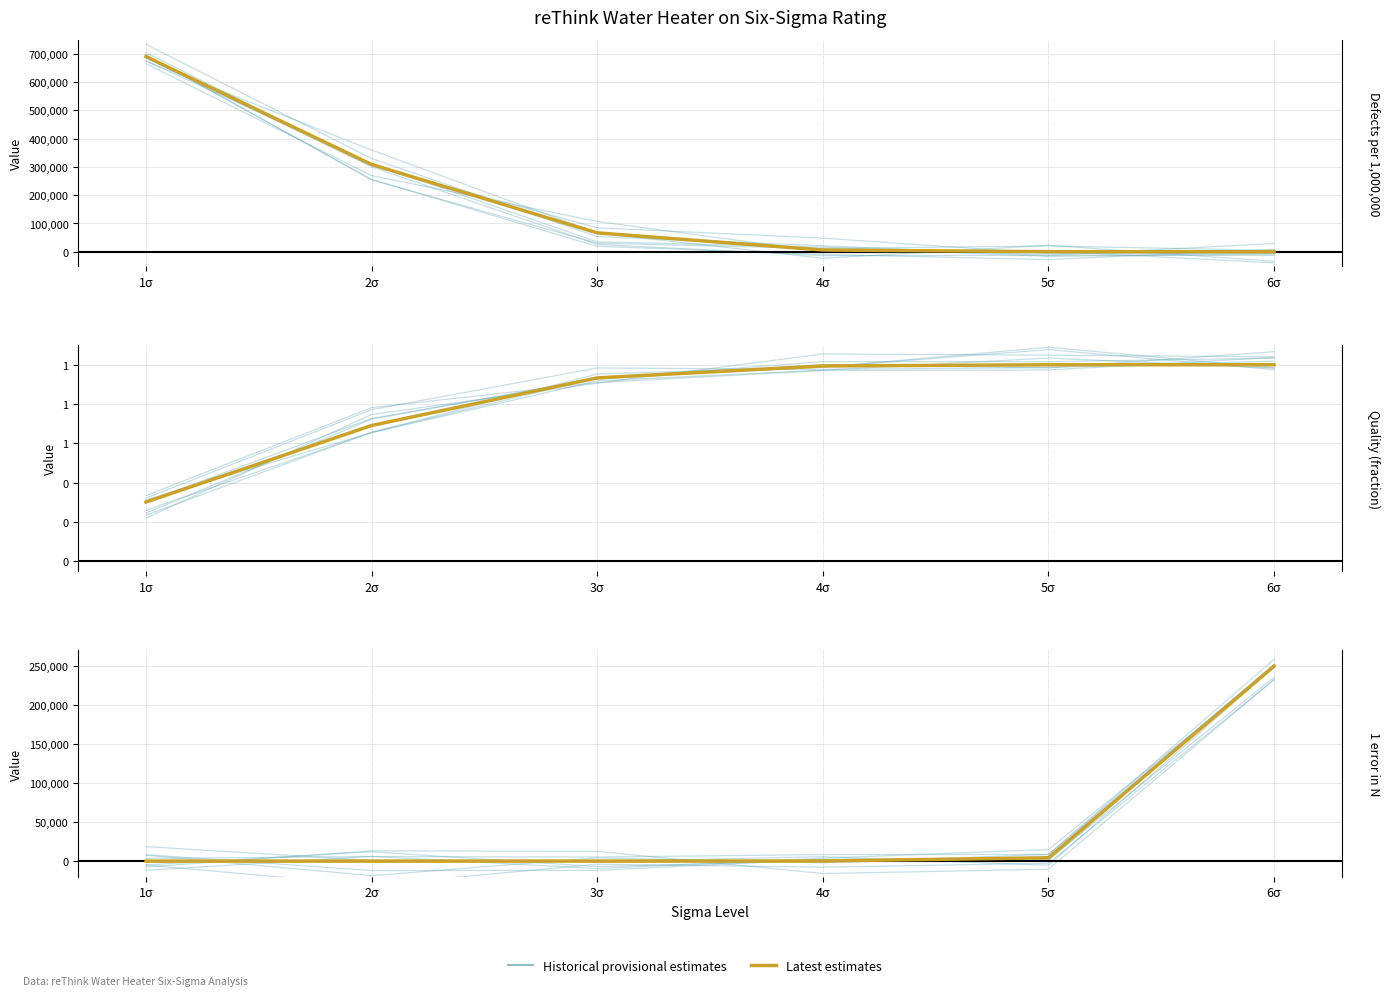

What is the value of the Latest estimates point at the 1st from the left?

2.0